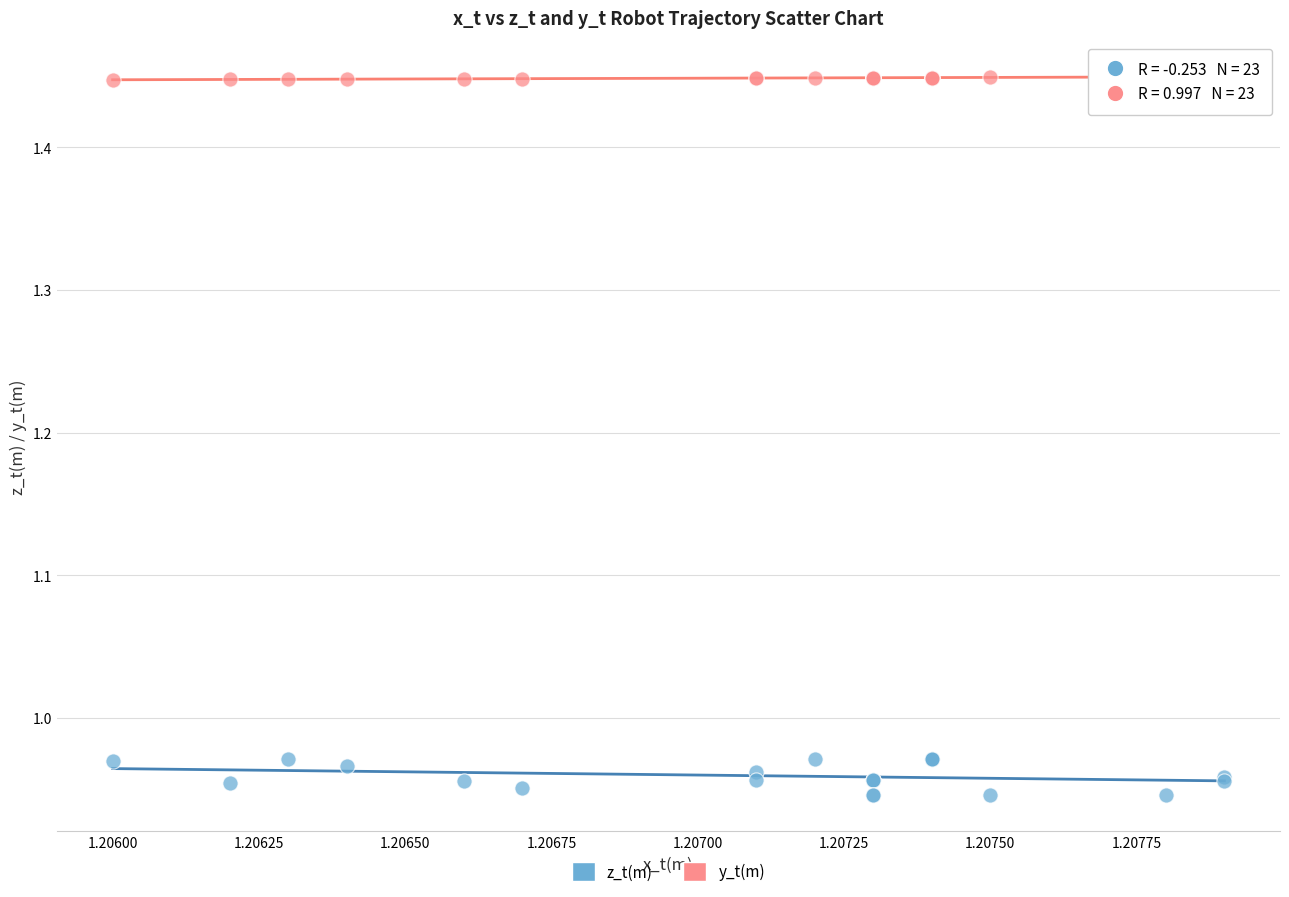

Which series reaches the maximum Y coordinate?

y_t(m)